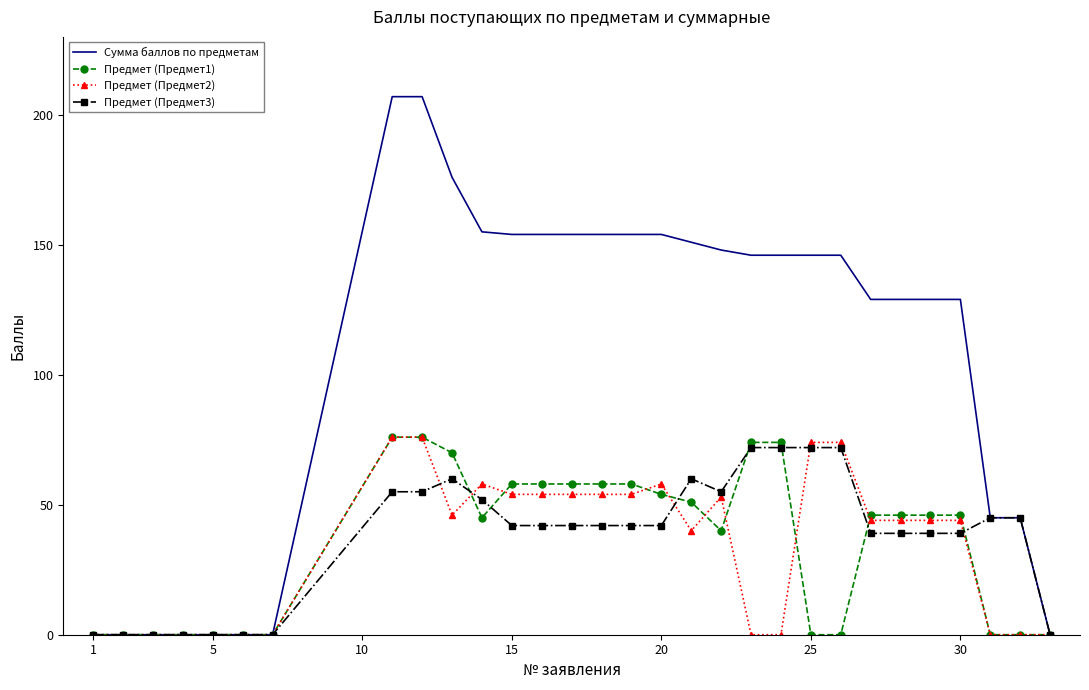

Which series has the largest range (max minus min)?

Сумма баллов по предметам